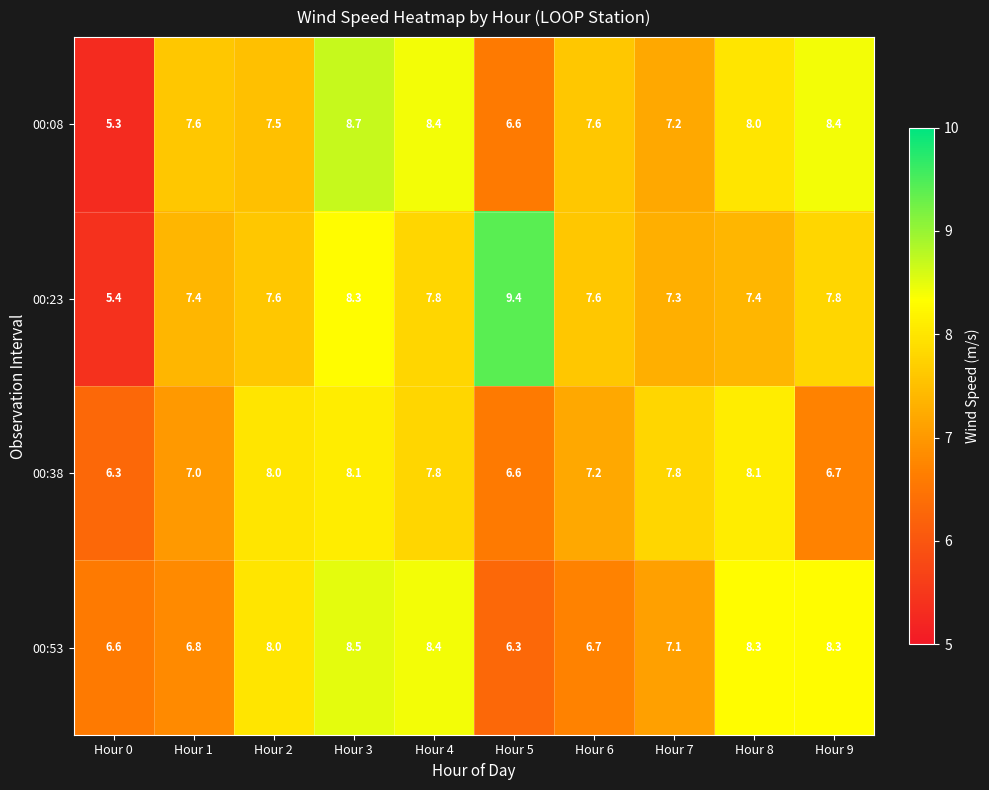

How many data points does each series have?

10